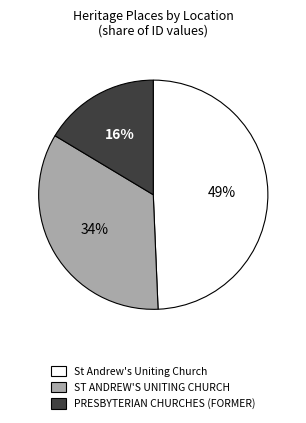

How many segments does this pie chart have?

3